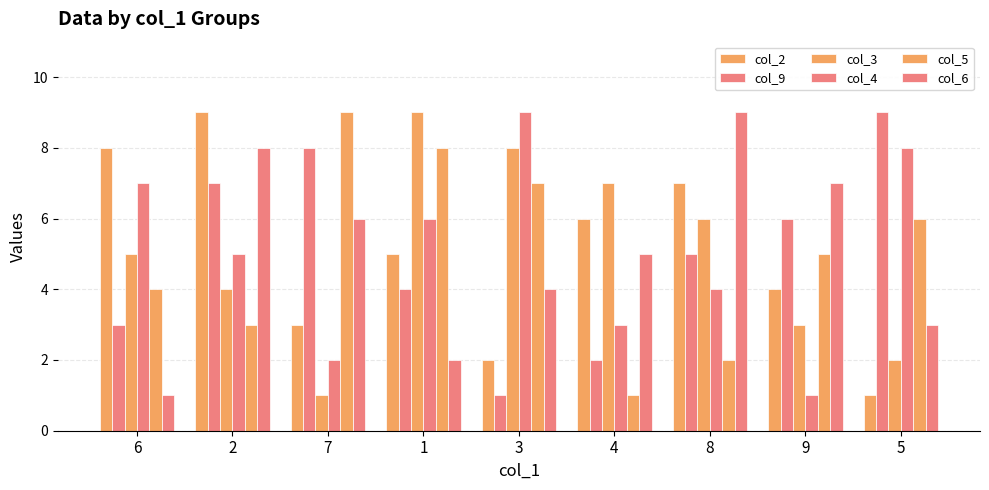

What is the total value across all series at 2?

36